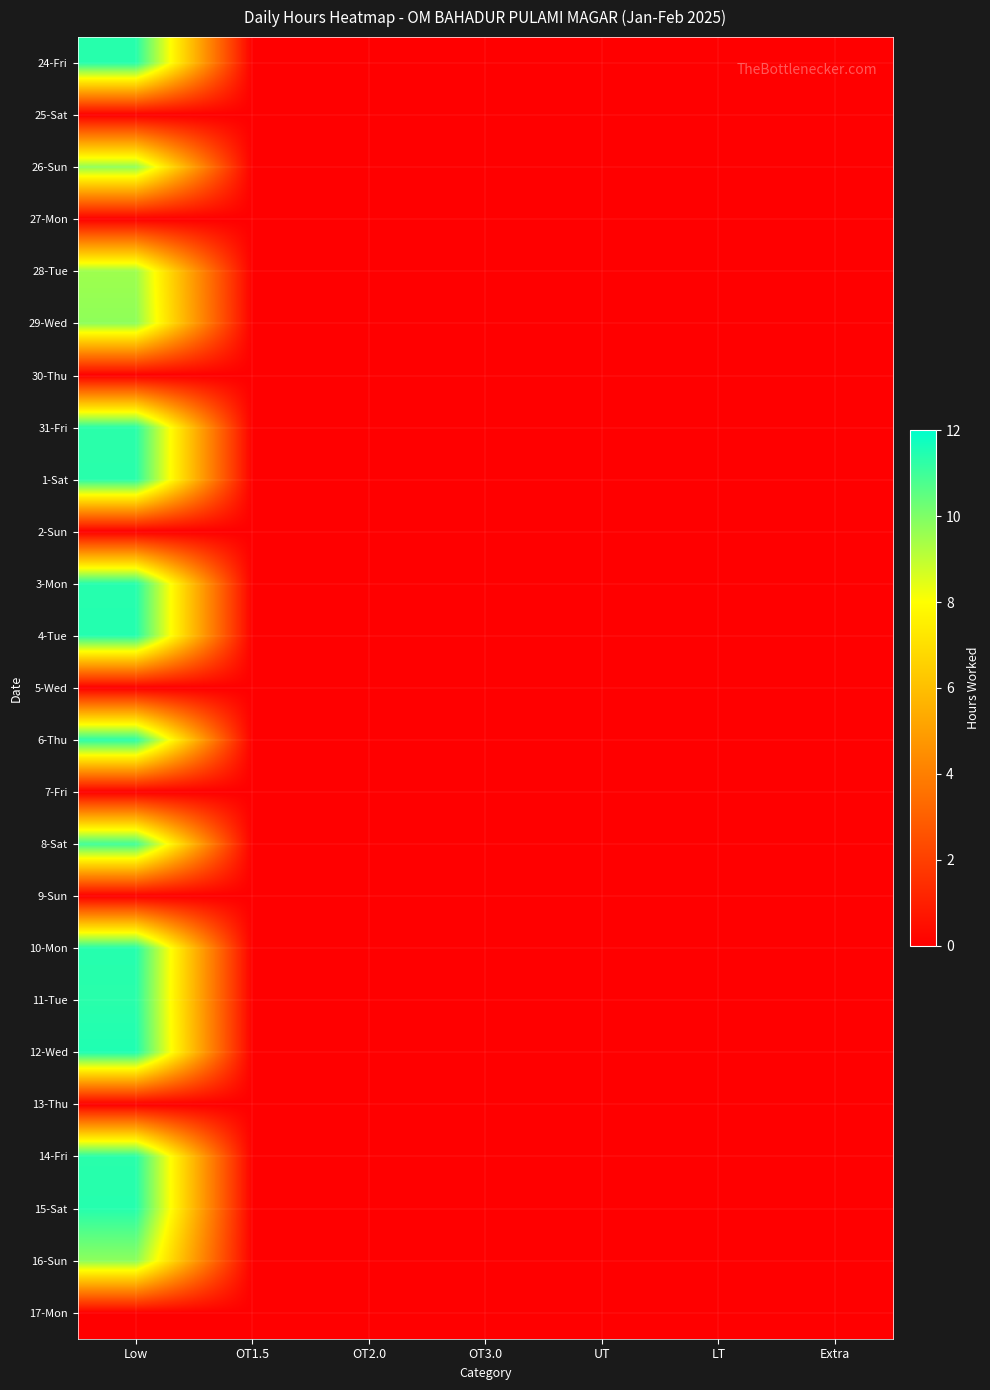

At which category is the sum across all series the highest?

Low